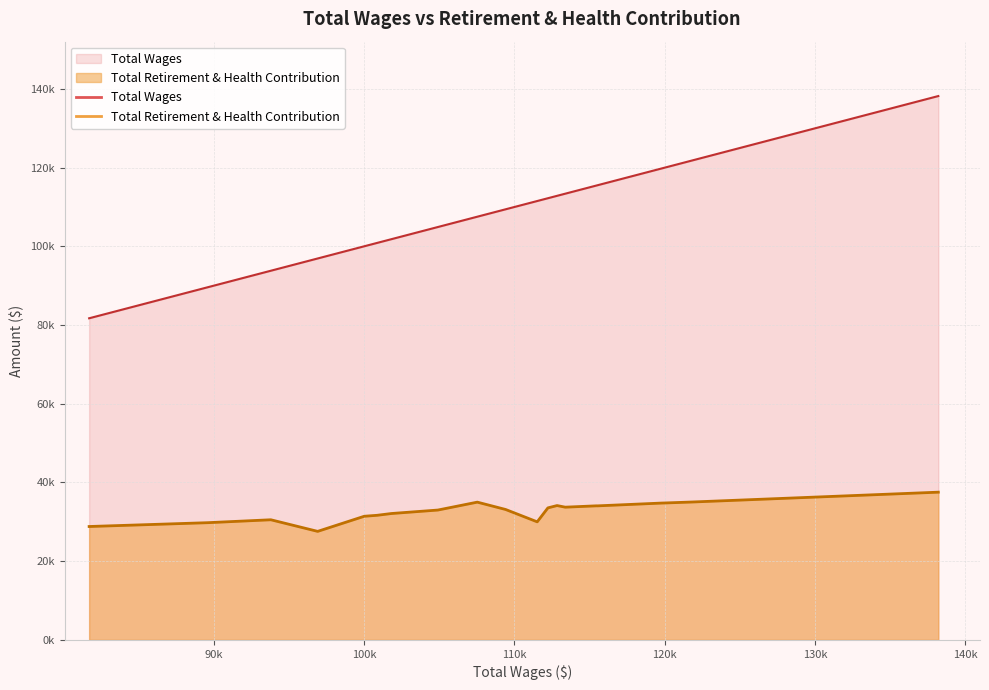

True or false: Total Wages has a value of 78435 at 121856.

False